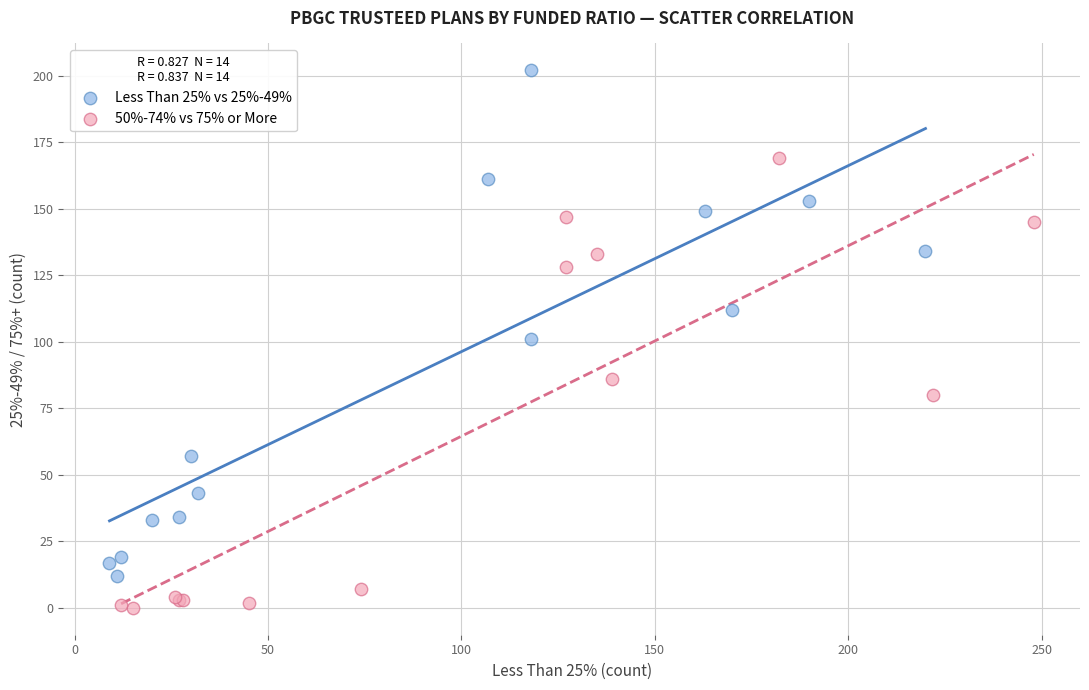

Which series reaches the minimum Y coordinate?

50%-74% vs 75% or More